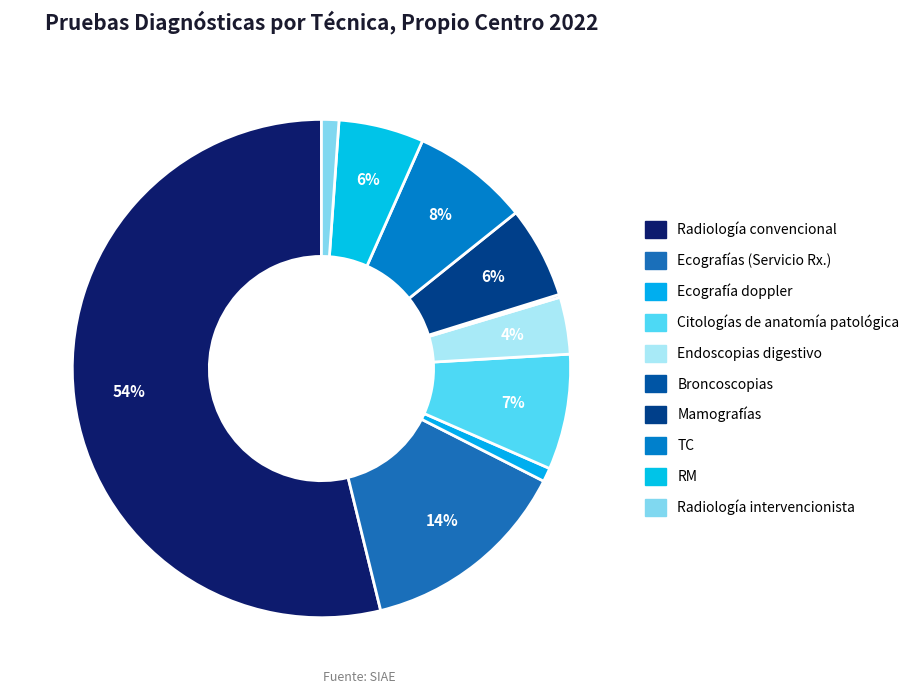

Rank the categories by value from lowest to highest.

Broncoscopias, Ecografía doppler, Radiología intervencionista, Endoscopias digestivo, RM, Mamografías, Citologías de anatomía patológica, TC, Ecografías (Servicio Rx.), Radiología convencional